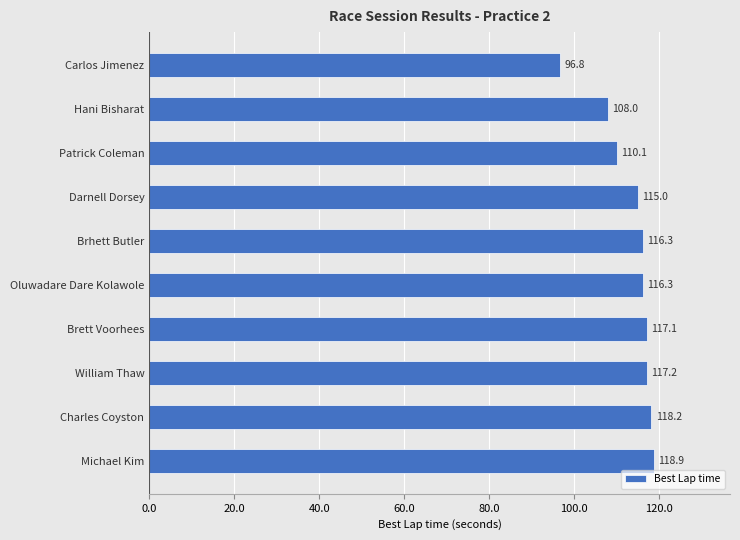

Which category has the highest value across all series?

Michael Kim